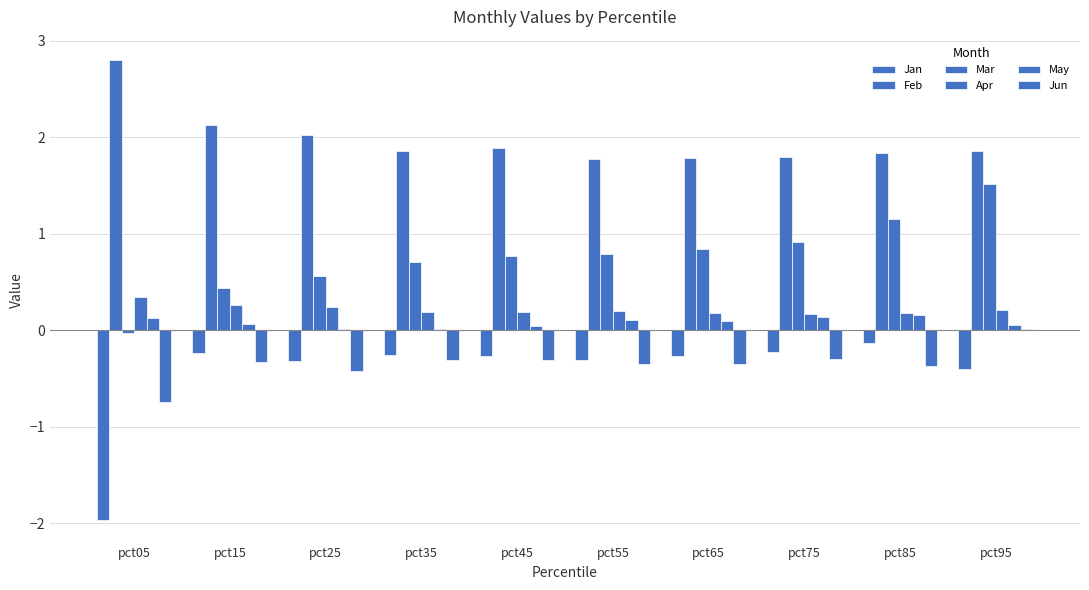

Which series has the largest total across all categories?

Feb